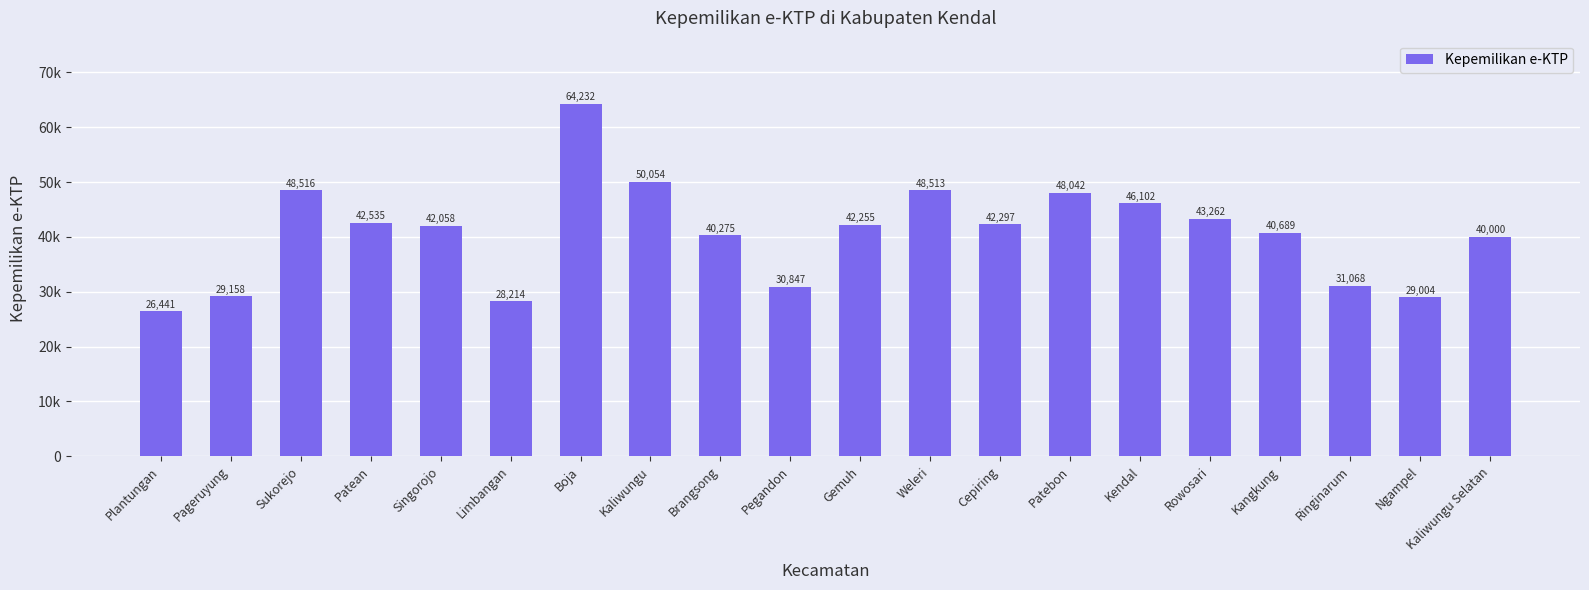

What is the change in value from Singorojo to Gemuh?

+197